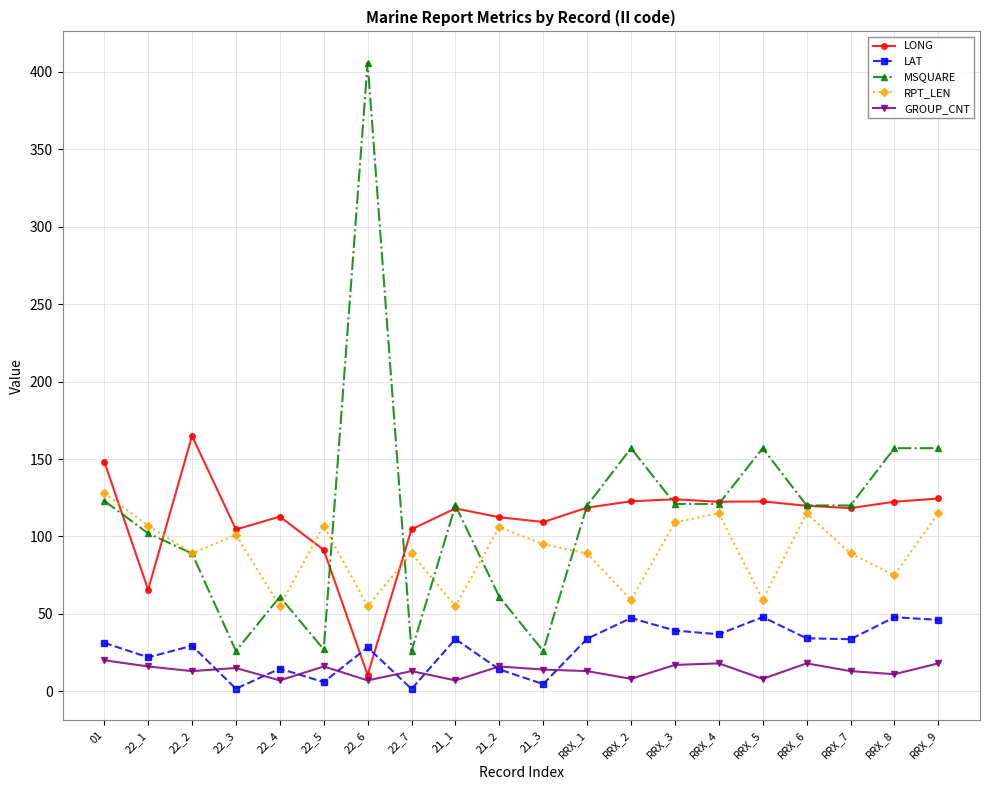

What is the approximate value of GROUP_CNT at RRX_9?

18.0